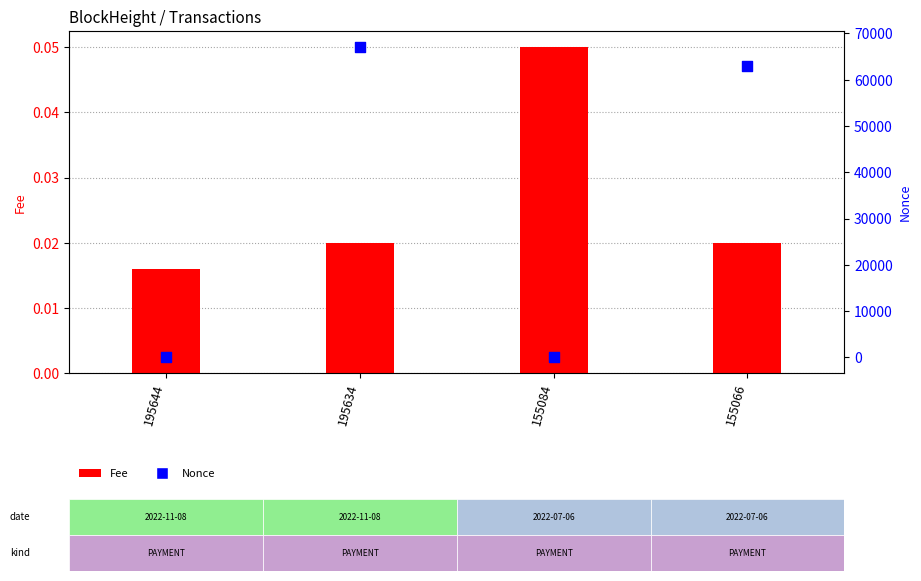

Is the value of Fee at 155084 greater than the value of Nonce (right axis) at 155084?

Yes